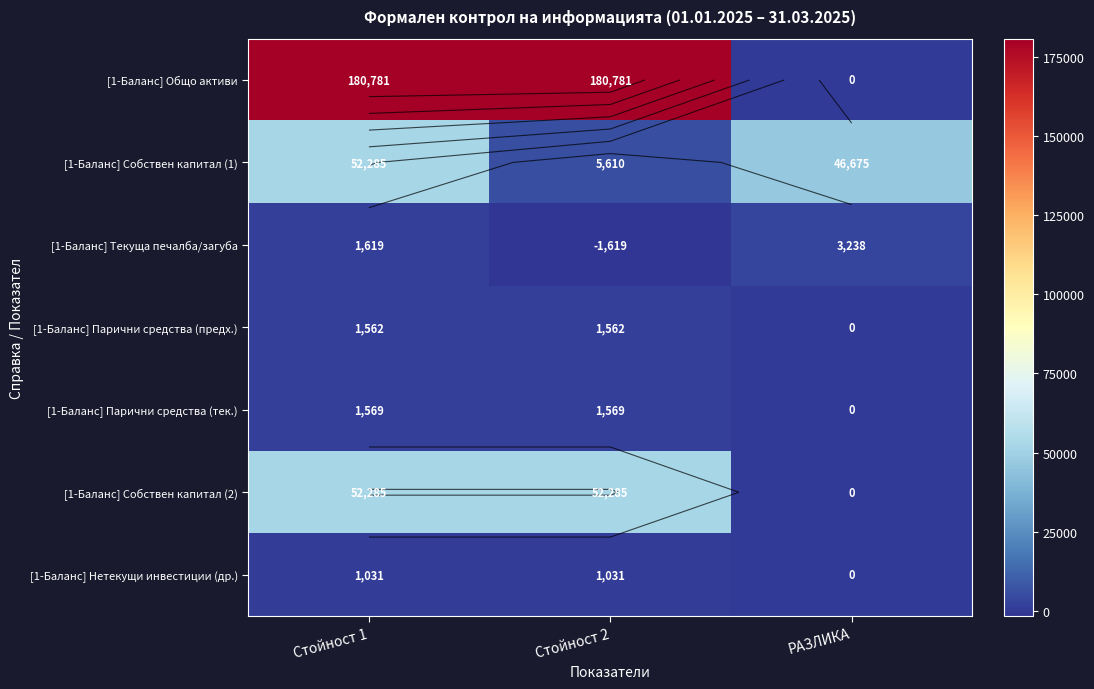

Between Стойност 1 and РАЗЛИКА, which is larger?

Стойност 1